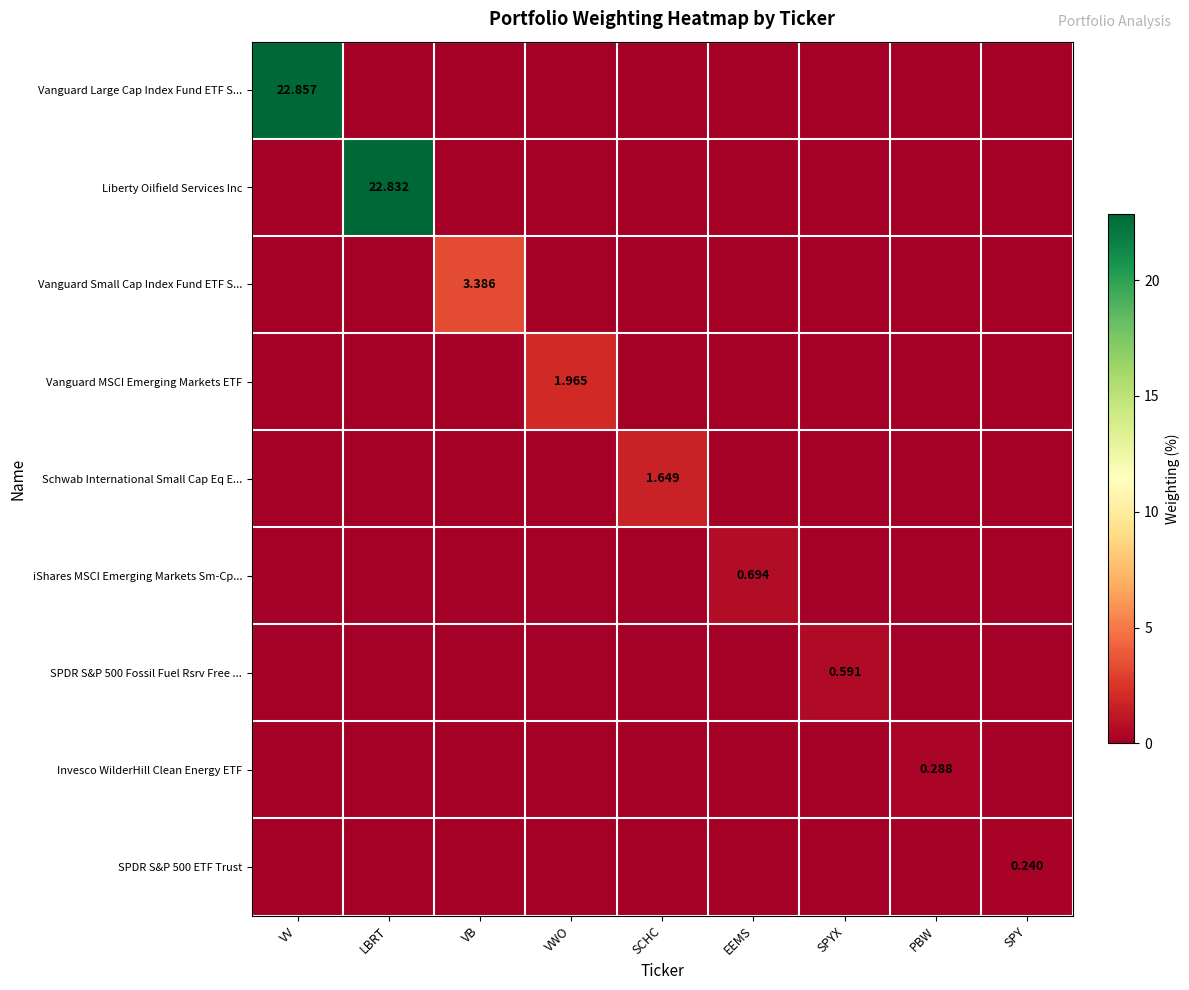

Which series has the largest range (max minus min)?

Vanguard Large Cap Index Fund ETF S...